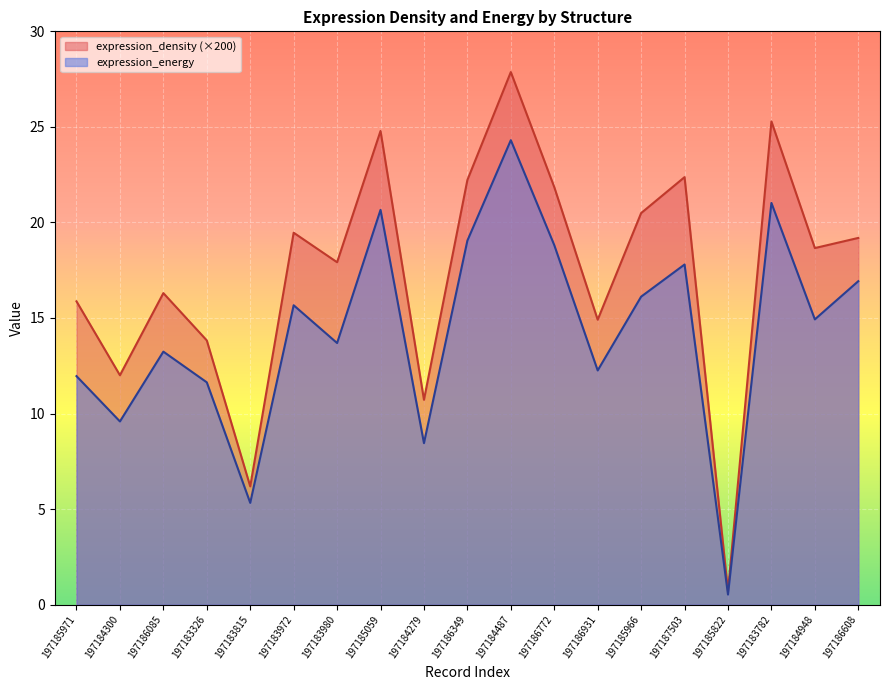

True or false: expression_density and expression_energy cross at least once.

False